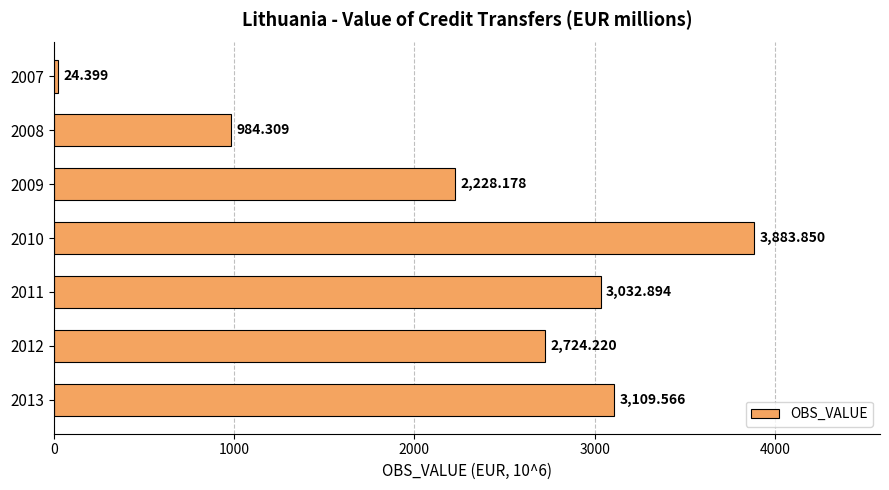

List the labels in order of value, largest first.

2010, 2013, 2011, 2012, 2009, 2008, 2007